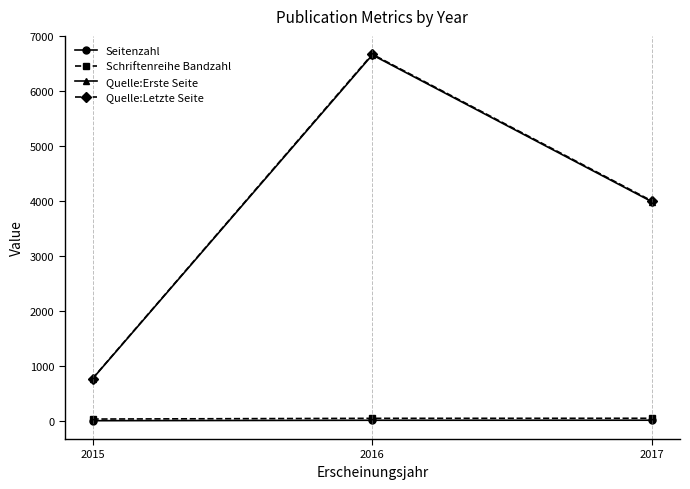

What is the difference between the maximum and minimum values in the Seitenzahl series?

9